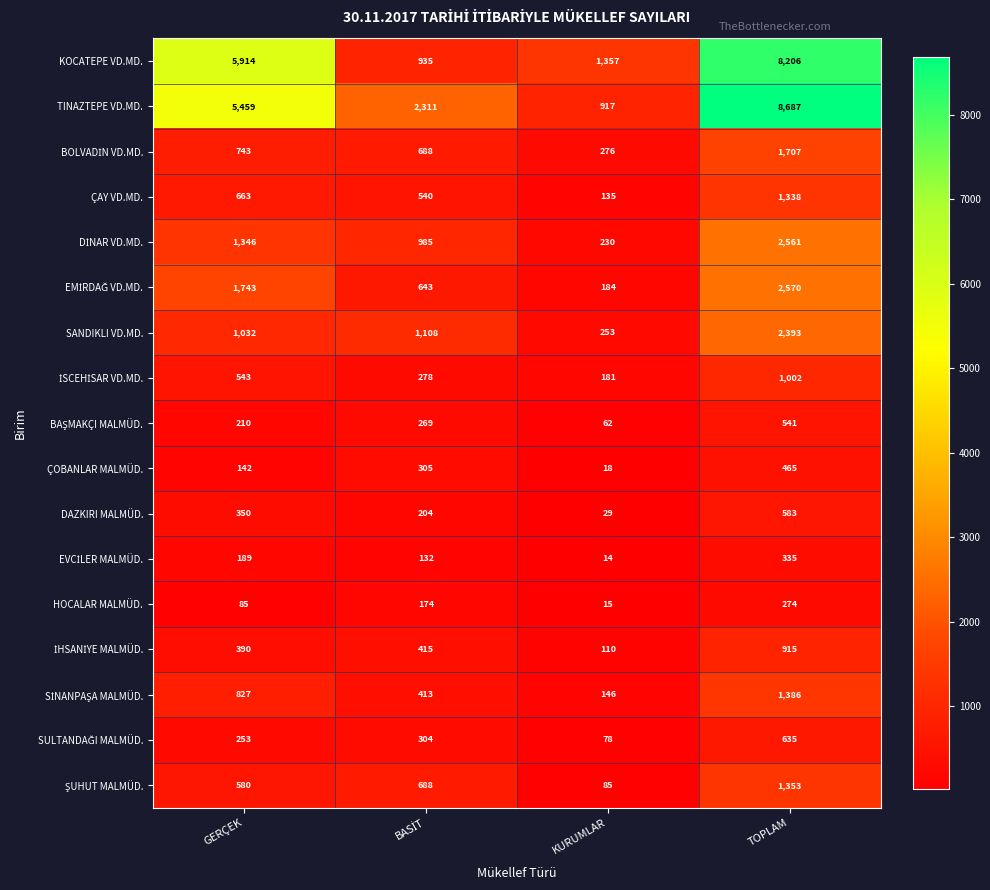

At which label is ÇAY VD.MD. closest to 736?

GERÇEK